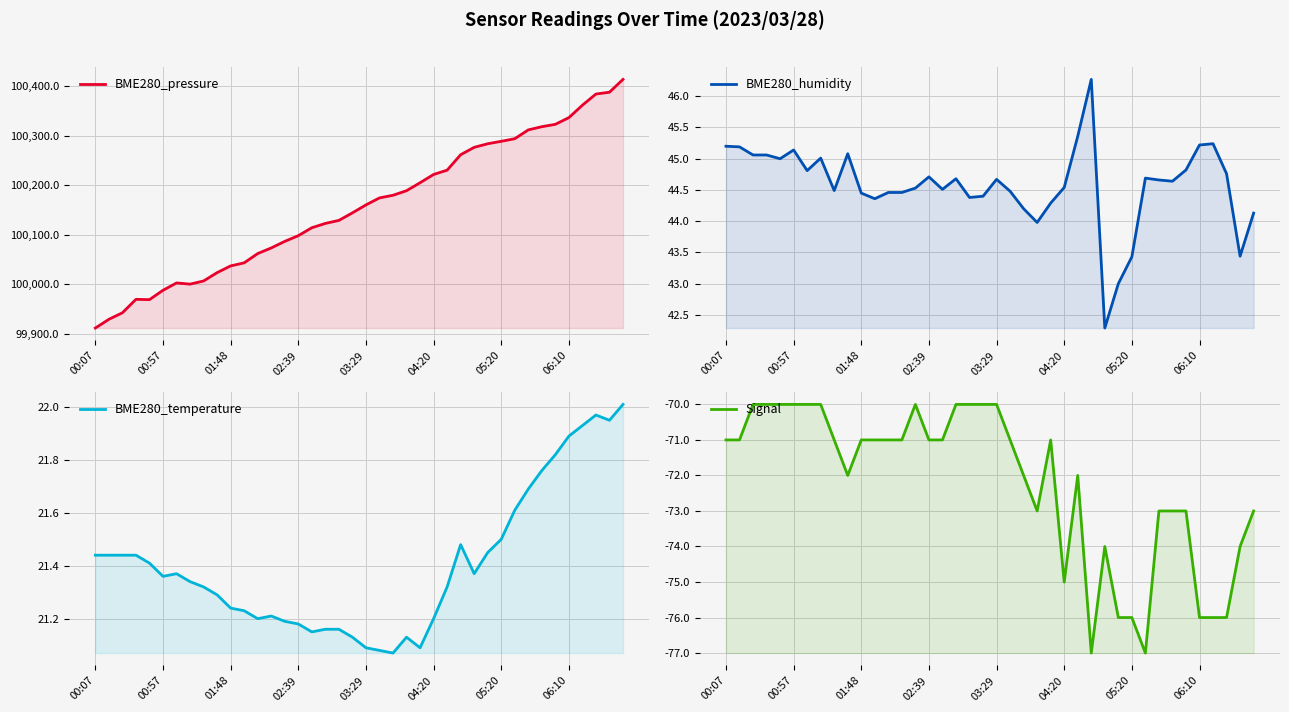

How many data points in BME280_pressure are less than 100160?

20